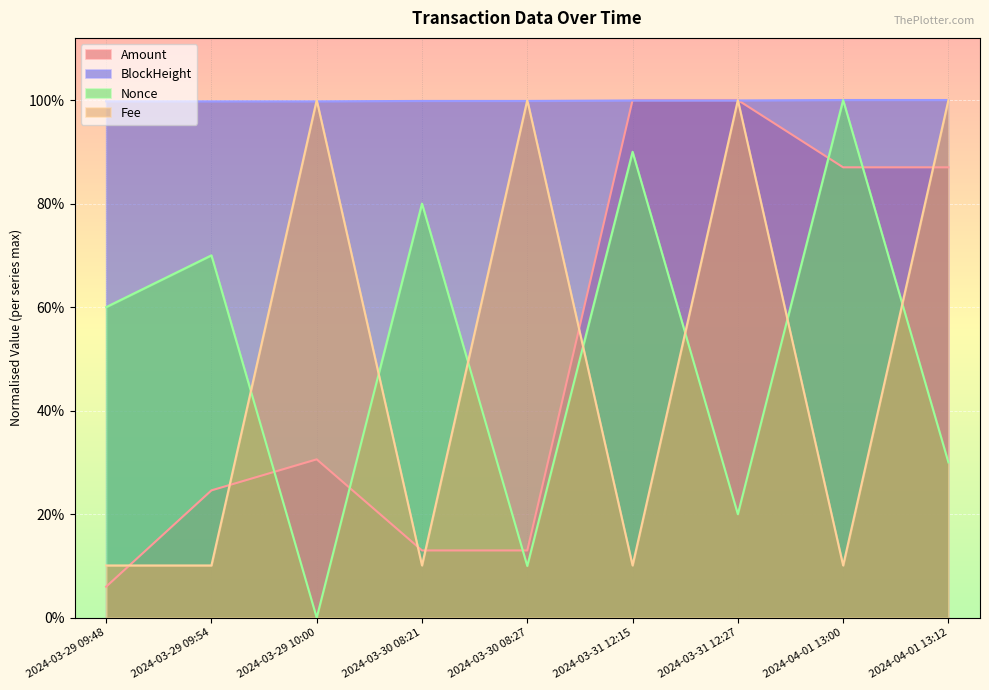

What position from the right is 2024-03-31 12:27?

3